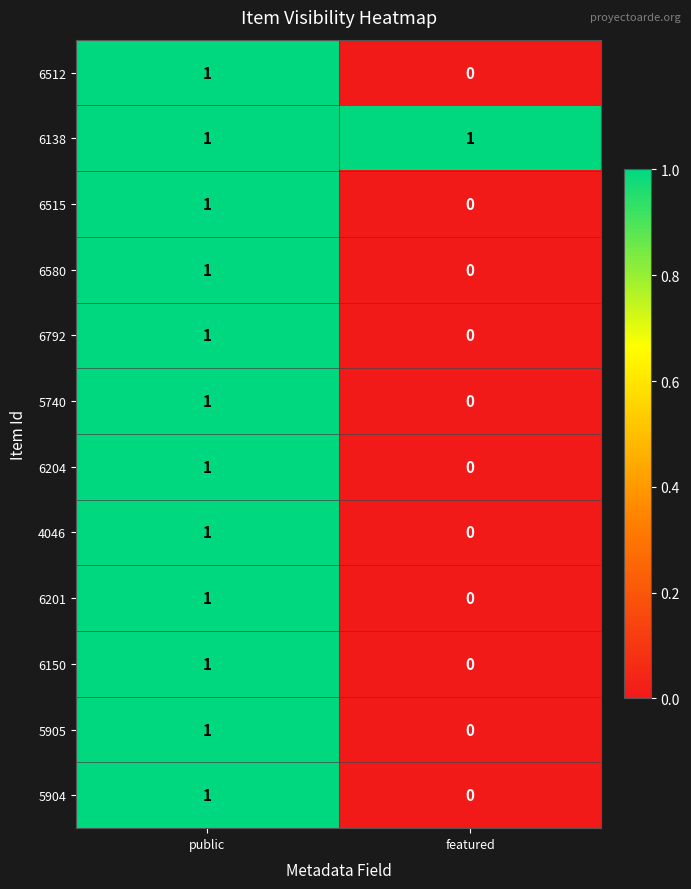

Rank the categories by 5740 value from highest to lowest.

public, featured